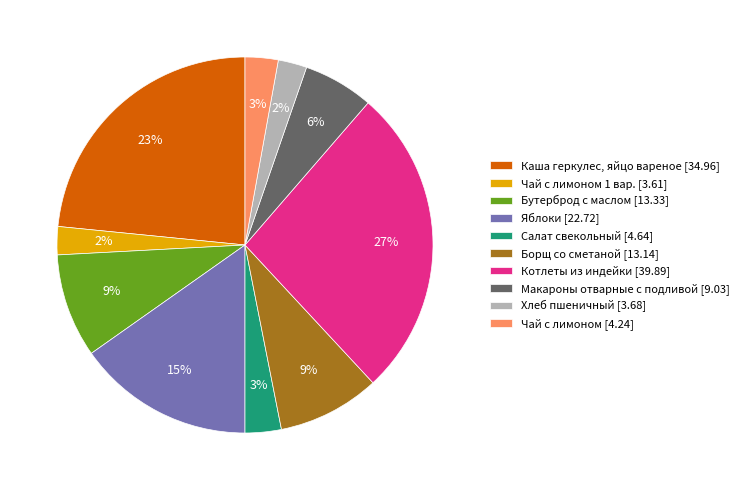

Is the sum of Хлеб пшеничный [3.68] and Борщ со сметаной [13.14] greater than half?

No